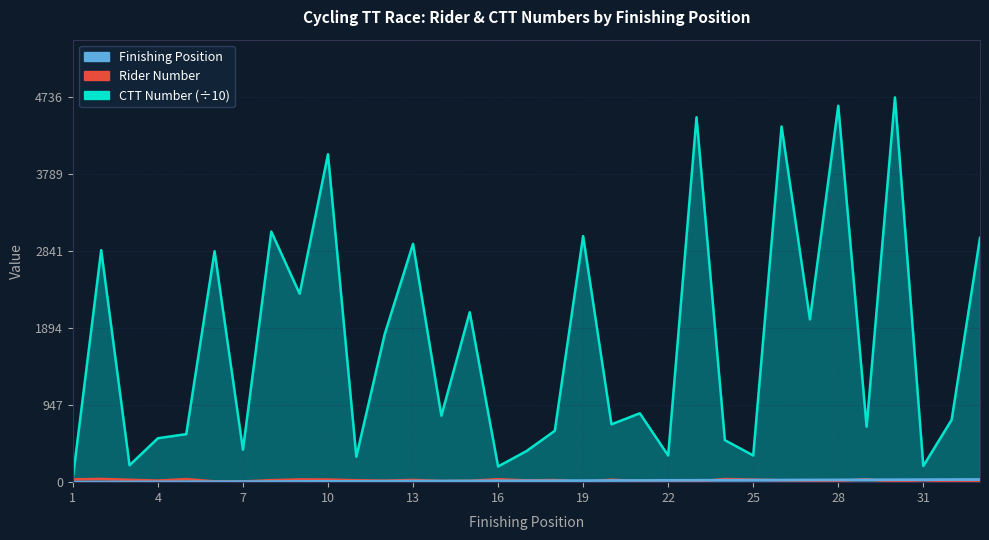

Where is the first local minimum for Rider Number?

4